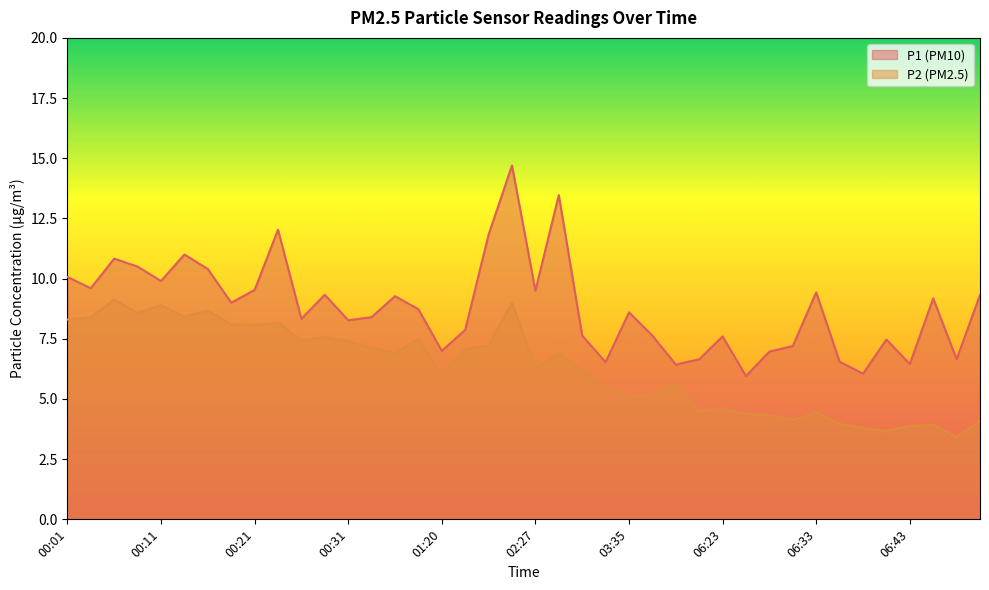

Reading right to left, transcribe all the data shown in this chart.

P1: 9.3	6.7	9.2	6.5	7.5	6.0	6.5	9.4	7.2	7.0	6.0	7.6	6.7	6.4	7.6	8.6	6.5	7.6	13.5	9.5	14.7	11.8	7.9	7.0	8.7	9.3	8.4	8.3	9.3	8.3	12.0	9.5	9.0	10.4	11.0	9.9	10.5	10.8	9.6	10.1
P2: 4.1	3.4	3.9	3.9	3.7	3.8	4.0	4.4	4.1	4.3	4.4	4.6	4.5	5.6	5.2	5.1	5.5	6.2	6.9	6.3	9.0	7.2	7.1	6.0	7.5	6.9	7.1	7.4	7.6	7.4	8.2	8.1	8.1	8.7	8.4	8.9	8.6	9.1	8.4	8.3